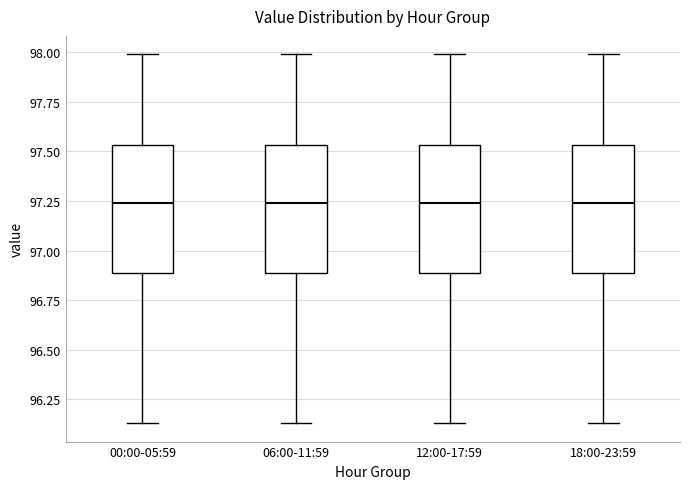

Reading left to right, read every box against the y-axis: the position of its median line, the range the box covers, and the ends of its whiskers. The values are not printed on the chart, so give them approximately, as read against the axis.

00:00-05:59: median 97.25, box 96.90 to 97.55, whiskers 96.15 to 98.00
06:00-11:59: median 97.25, box 96.90 to 97.55, whiskers 96.15 to 98.00
12:00-17:59: median 97.25, box 96.90 to 97.55, whiskers 96.15 to 98.00
18:00-23:59: median 97.25, box 96.90 to 97.55, whiskers 96.15 to 98.00